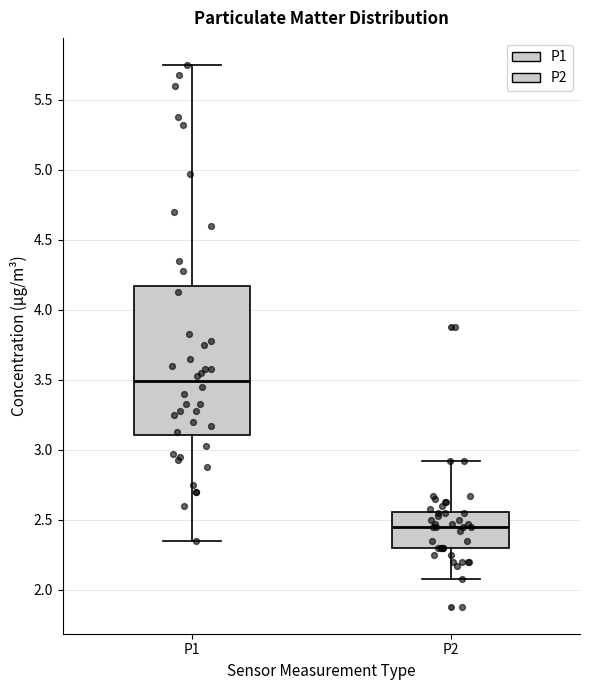

Which box's median line is the highest?

P1